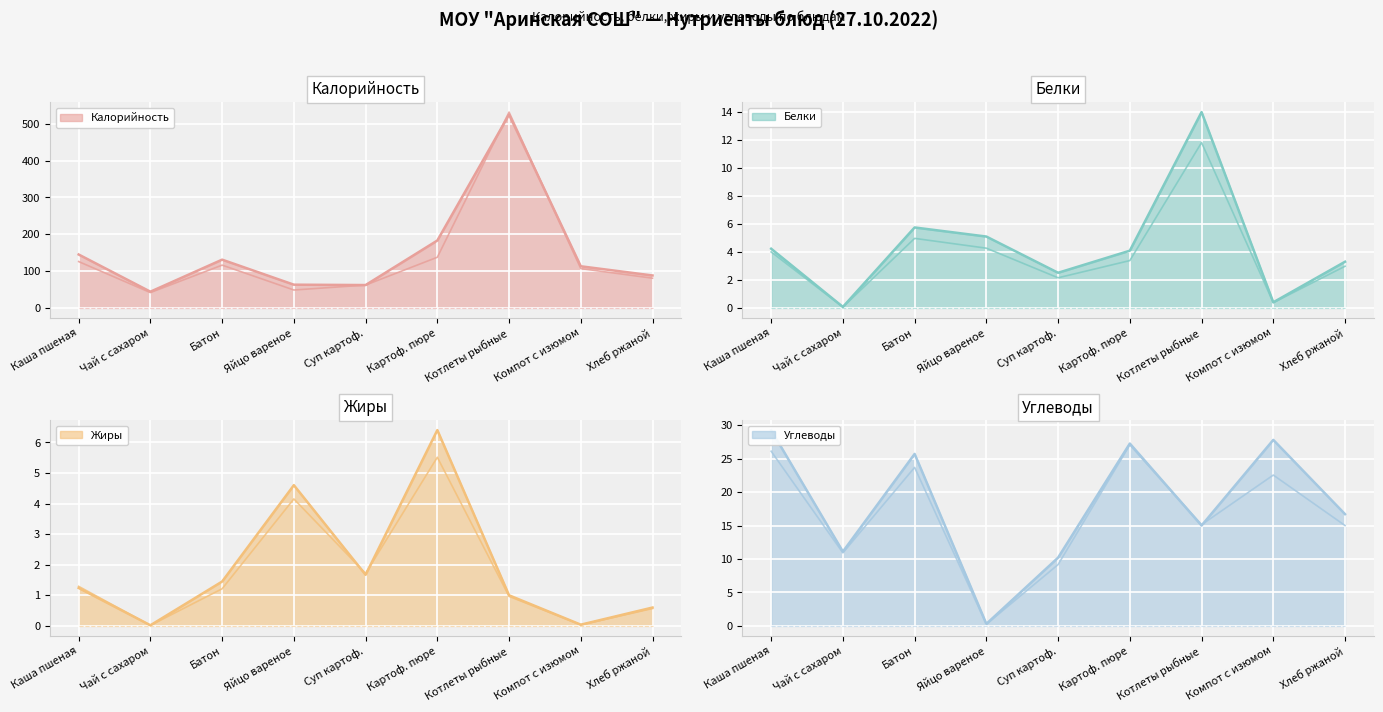

What is the label of the 4th point from the left?

Яйцо вареное